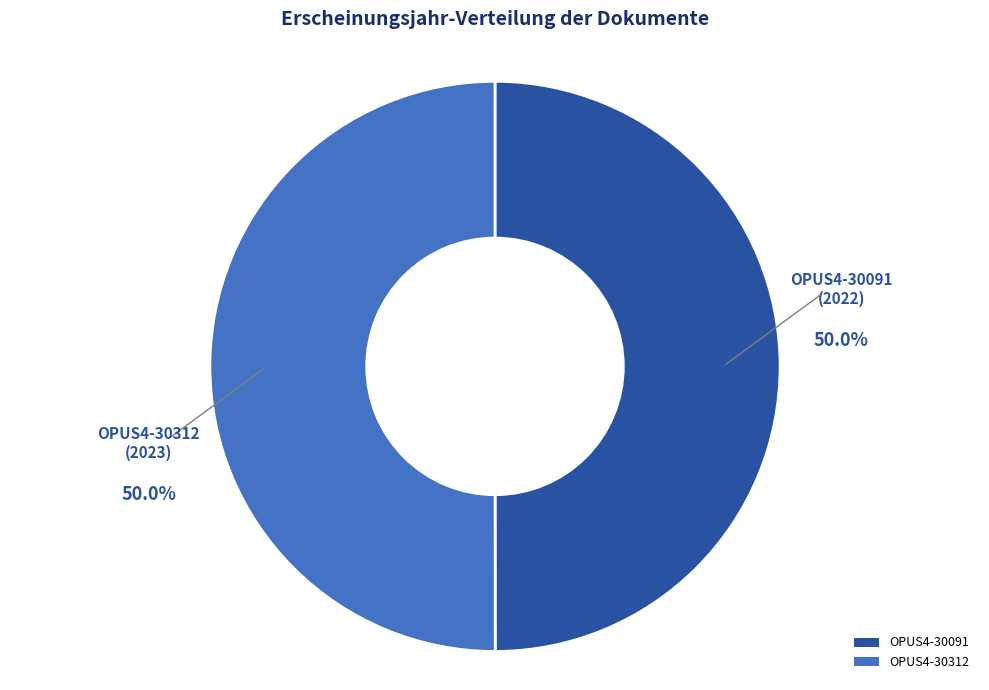

Combined, do OPUS4-30312 and OPUS4-30091 account for over 50%?

Yes